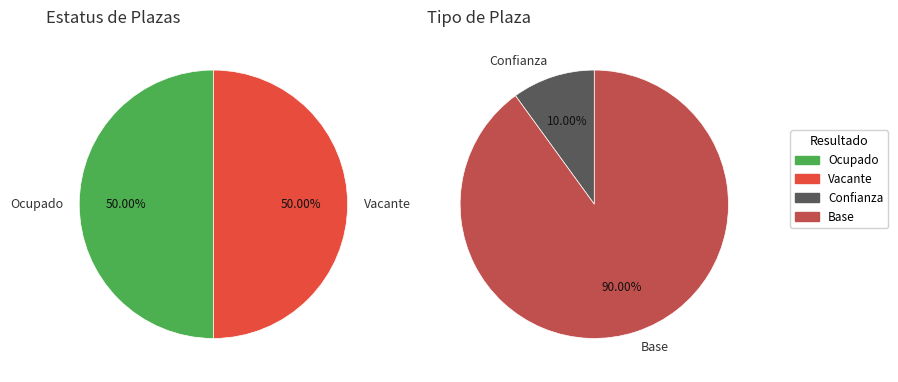

Which slice is the smallest?

Confianza